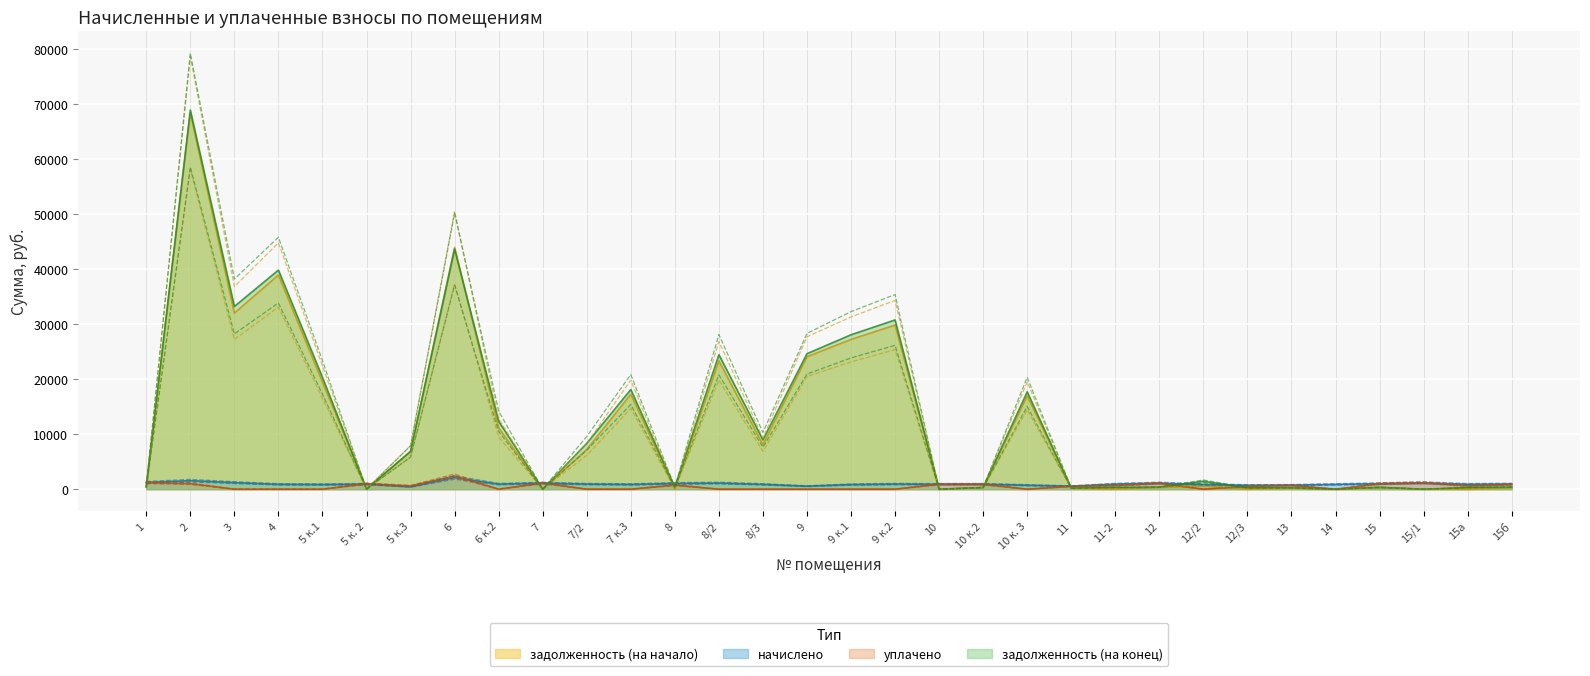

What is the average value of the уплачено series?

526.6